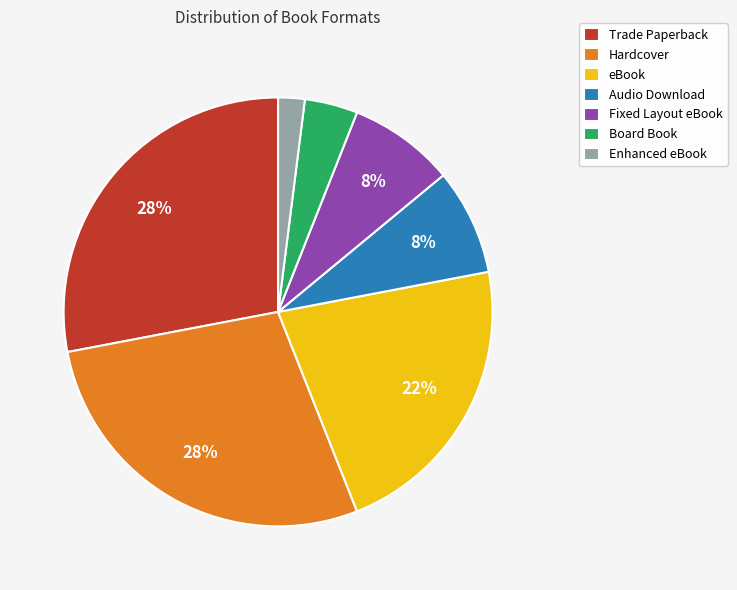

To the nearest percent, what is the difference between the eBook and Audio Download slice percentages?

14%